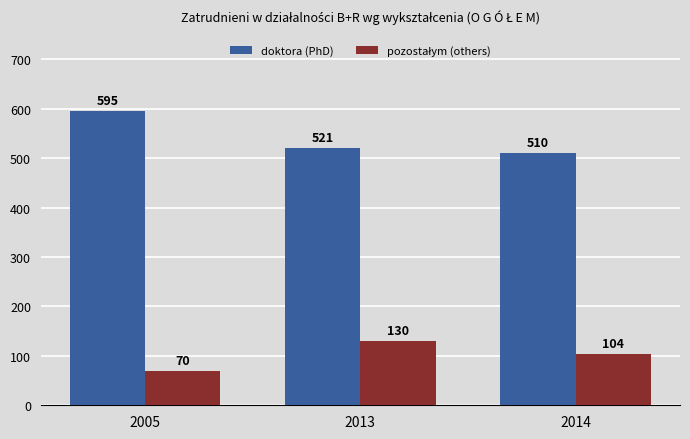

How many bars are there in total?

6